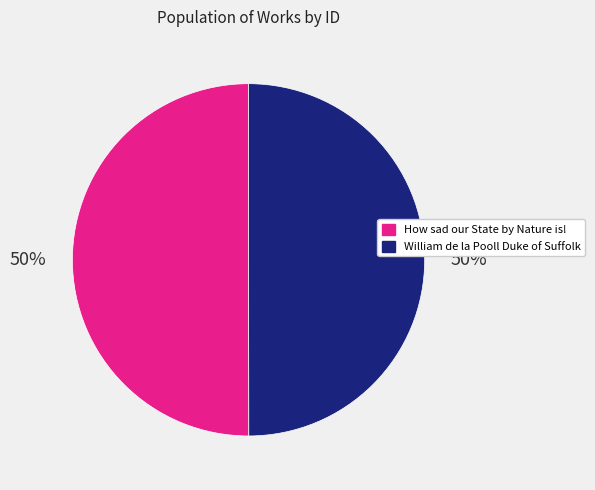

To the nearest percent, what is the average slice percentage?

50%